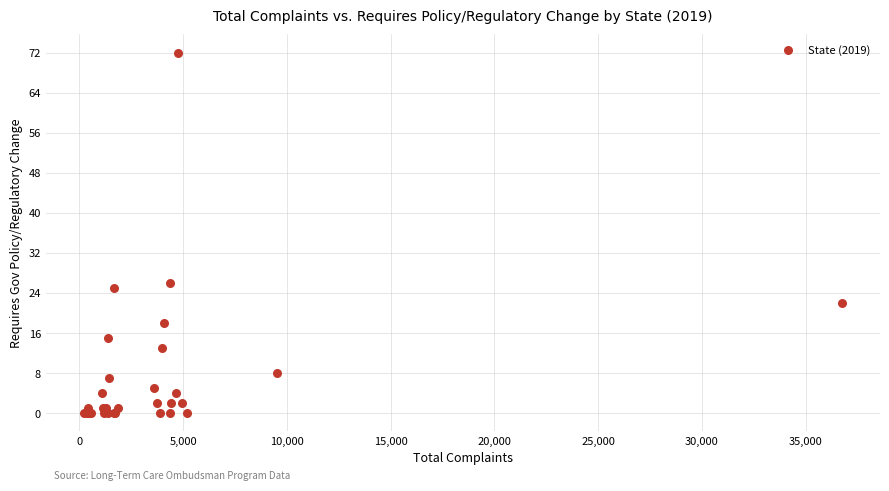

What Y value in the scatter plot is closest to 36?

26